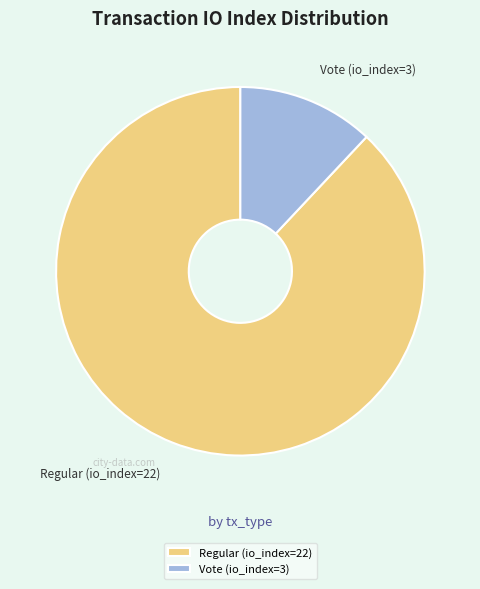

Is the sum of Vote (io_index=3) and Regular (io_index=22) greater than half?

Yes